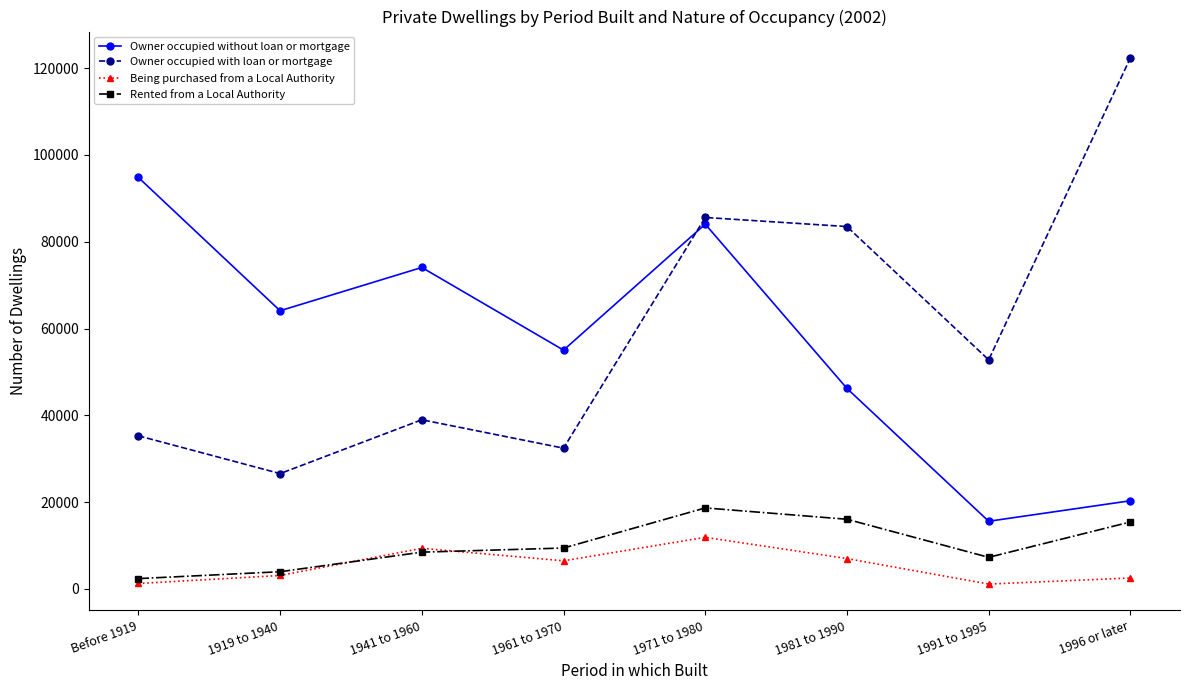

Is the value of Owner occupied with loan or mortgage at 1996 or later greater than the value of Being purchased from a Local Authority at Before 1919?

Yes